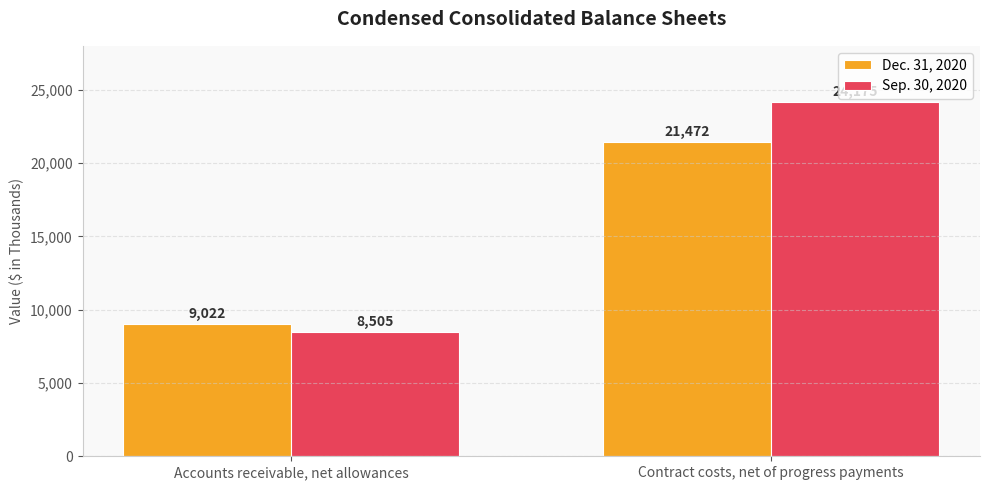

What is the difference between the Sep. 30, 2020 values at Contract costs, net of progress payments and Accounts receivable, net allowances?

15670